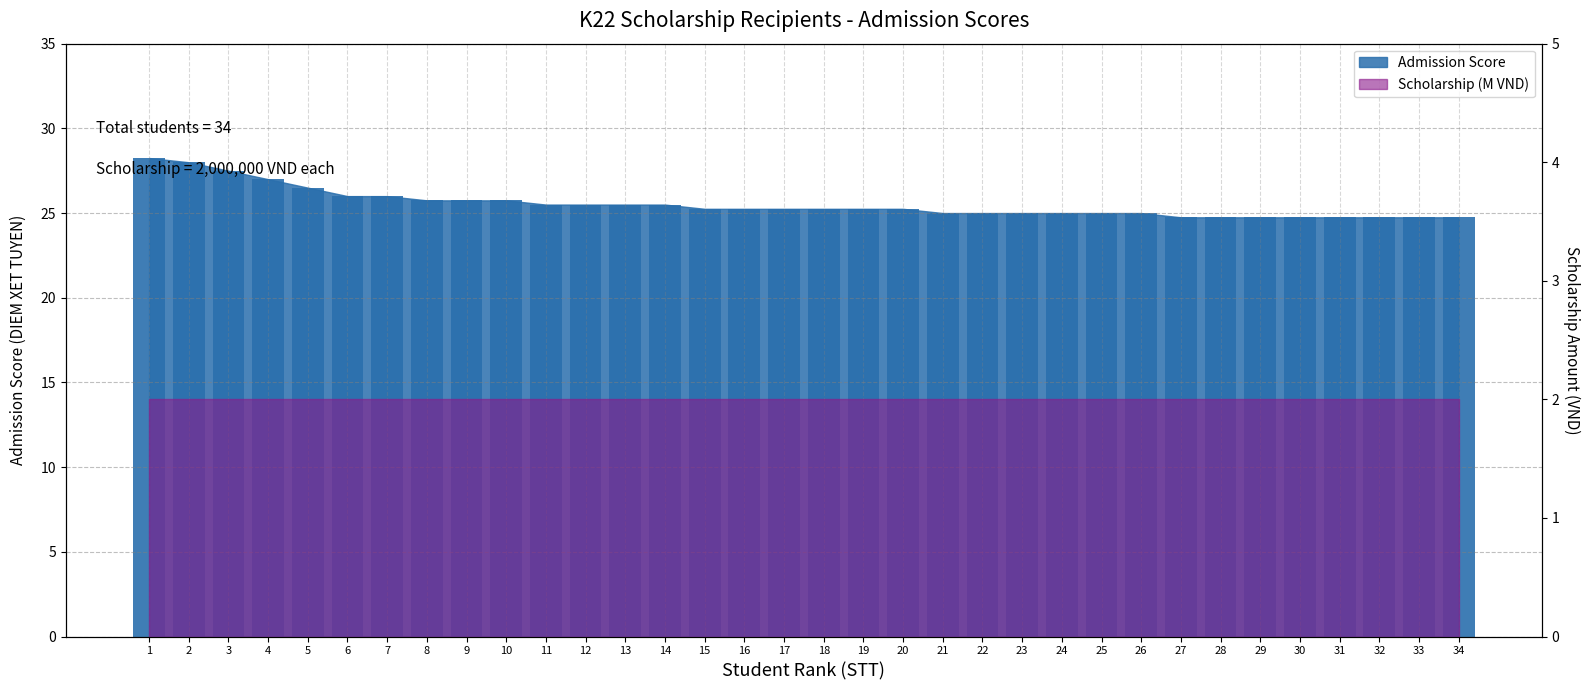

Does the chart contain stacked bars?

No